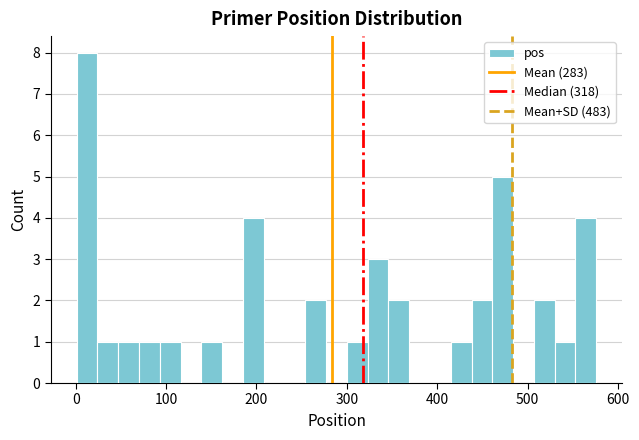

Around what value on the x-axis is the tallest bar? Give the approximate position of its centre, as read against the axis.

10